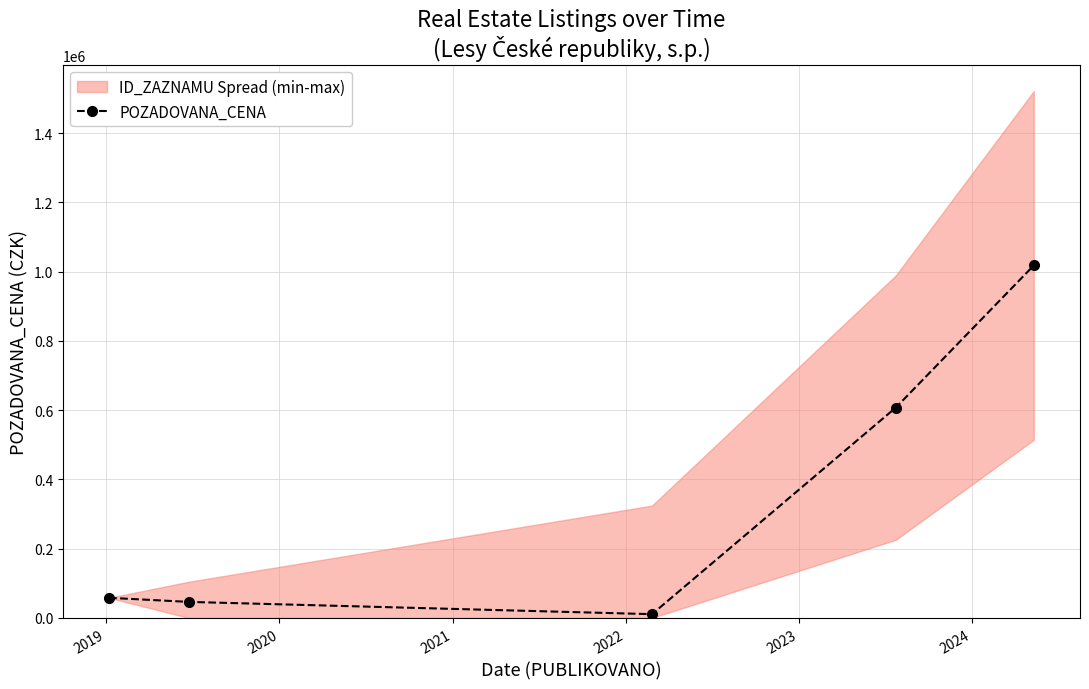

True or false: POZADOVANA_CENA has more than 1 points higher than both neighbors.

False